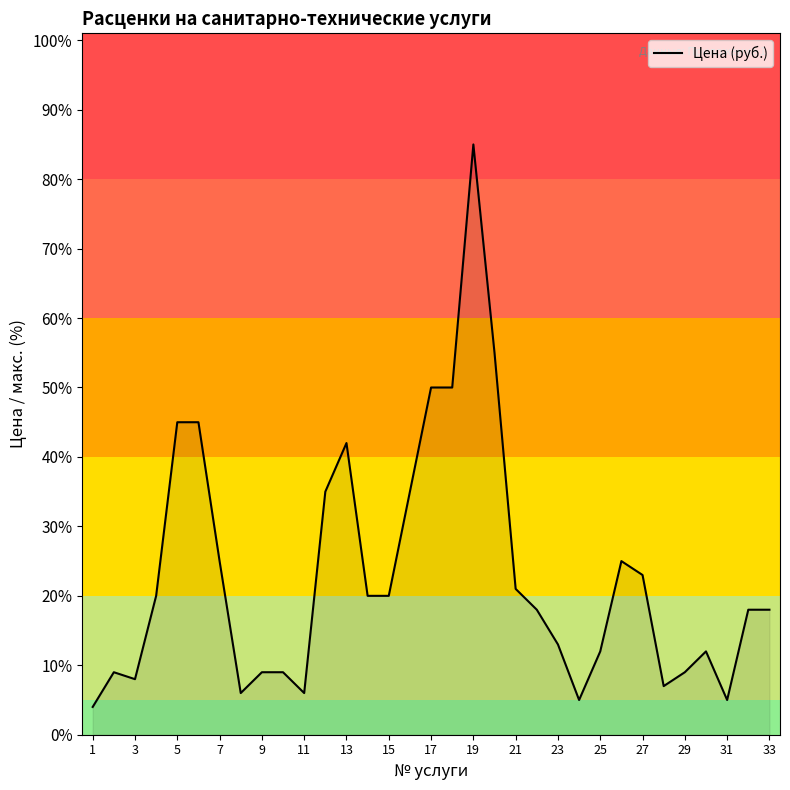

What is the difference between the maximum and minimum values?

81.0